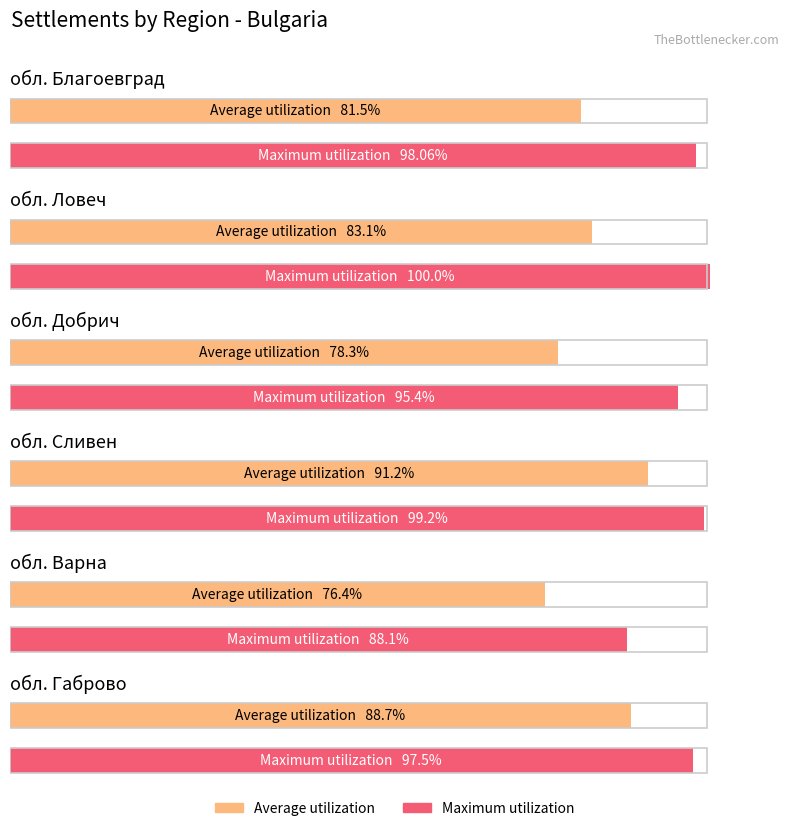

How many series are shown in this chart?

2